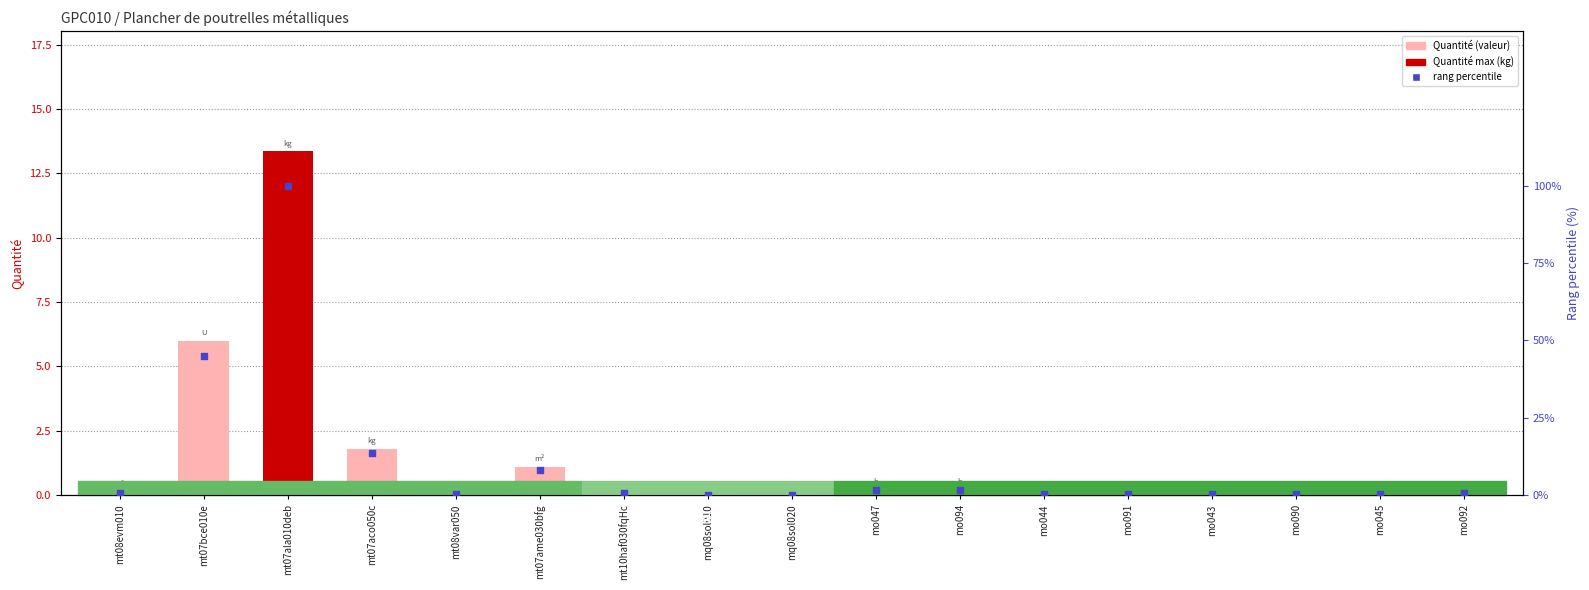

At which category is the sum across all series the highest?

mt07ala010deb